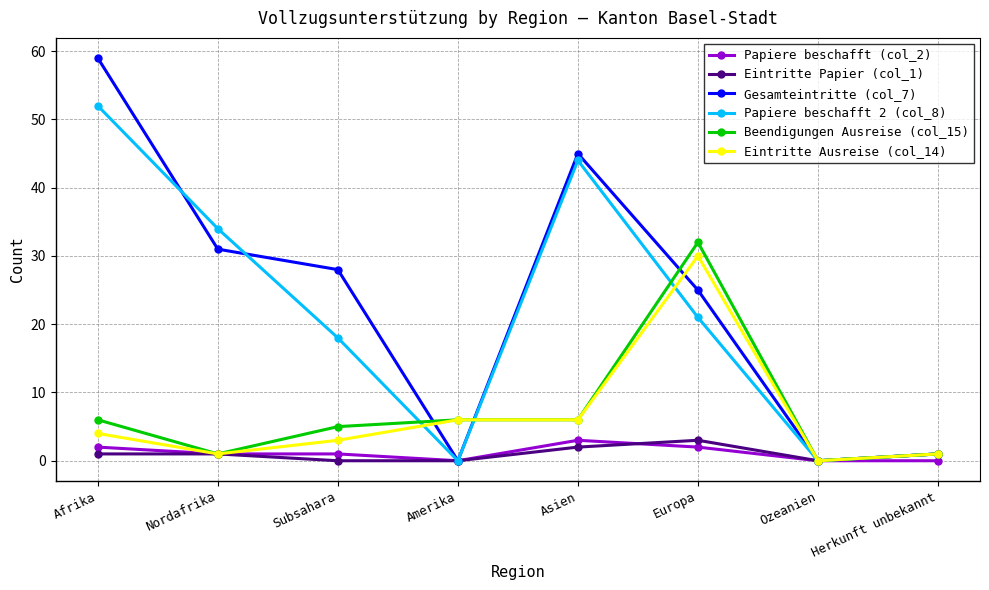

Is the value of Beendigungen Ausreise (col_15) at Afrika greater than the value of Eintritte Ausreise (col_14) at Herkunft unbekannt?

Yes